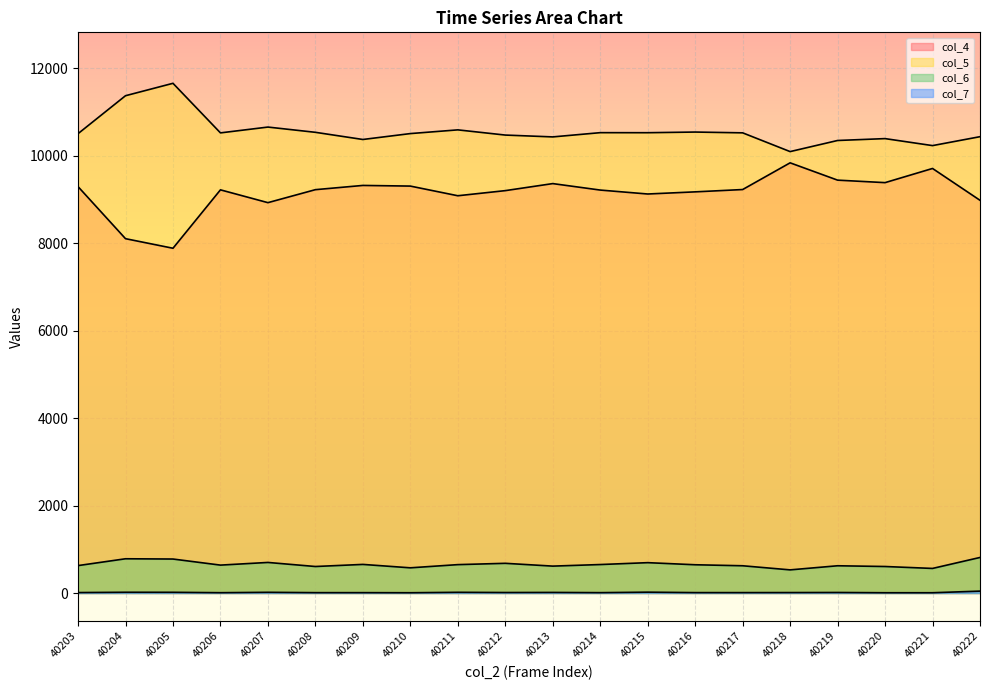

What is the value of the col_4 point at the 10th from the left?

9205